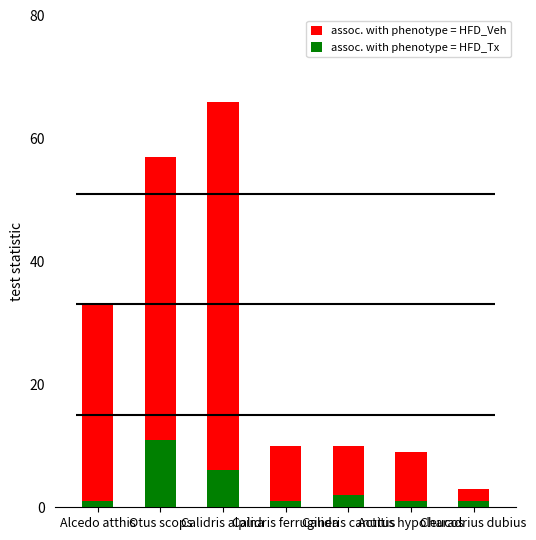

The assoc. with phenotype = HFD_Tx series shows 1 at Actitis hypoleucos. True or false?

True